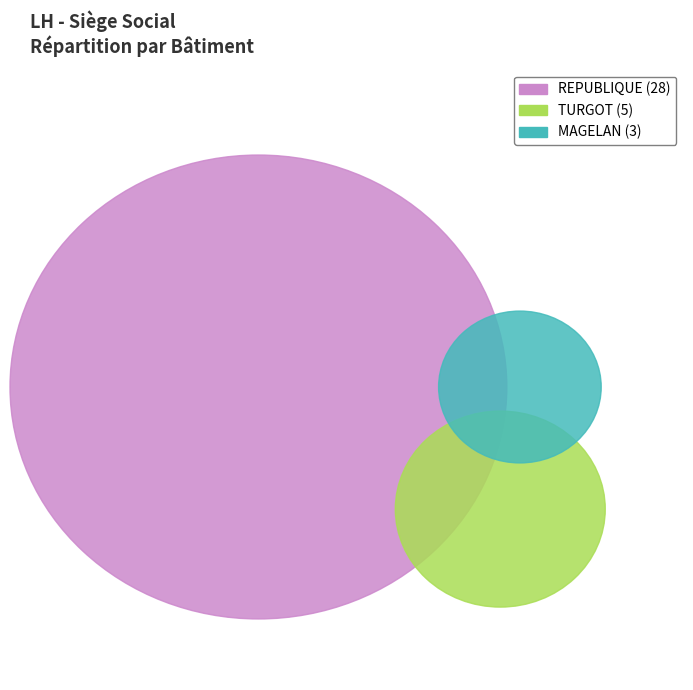

True or false: REPUBLIQUE accounts for 88% of the total.

False